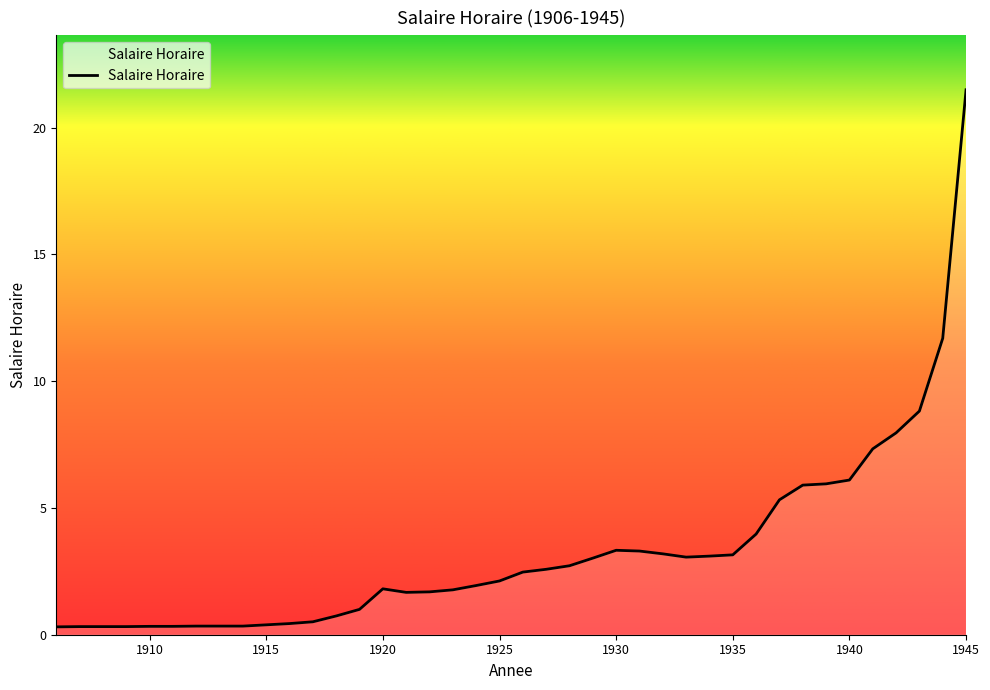

What is the maximum value shown in the chart?

21.5